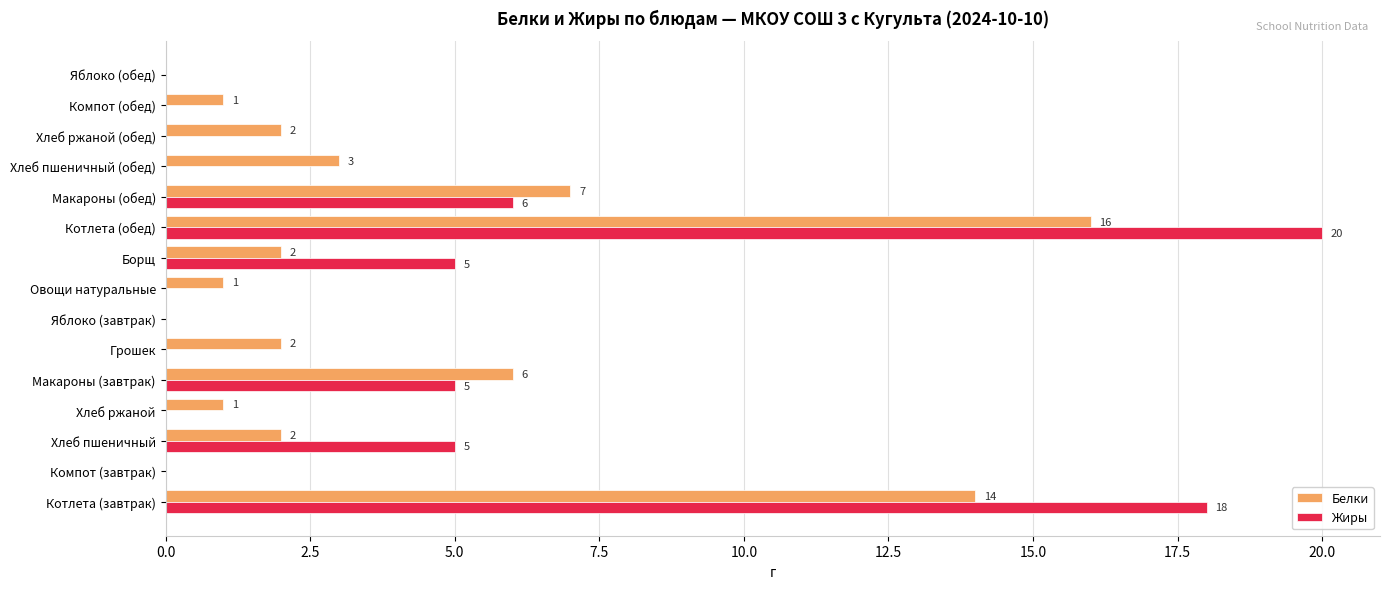

At which label is Белки closest to 8?

Макароны (обед)